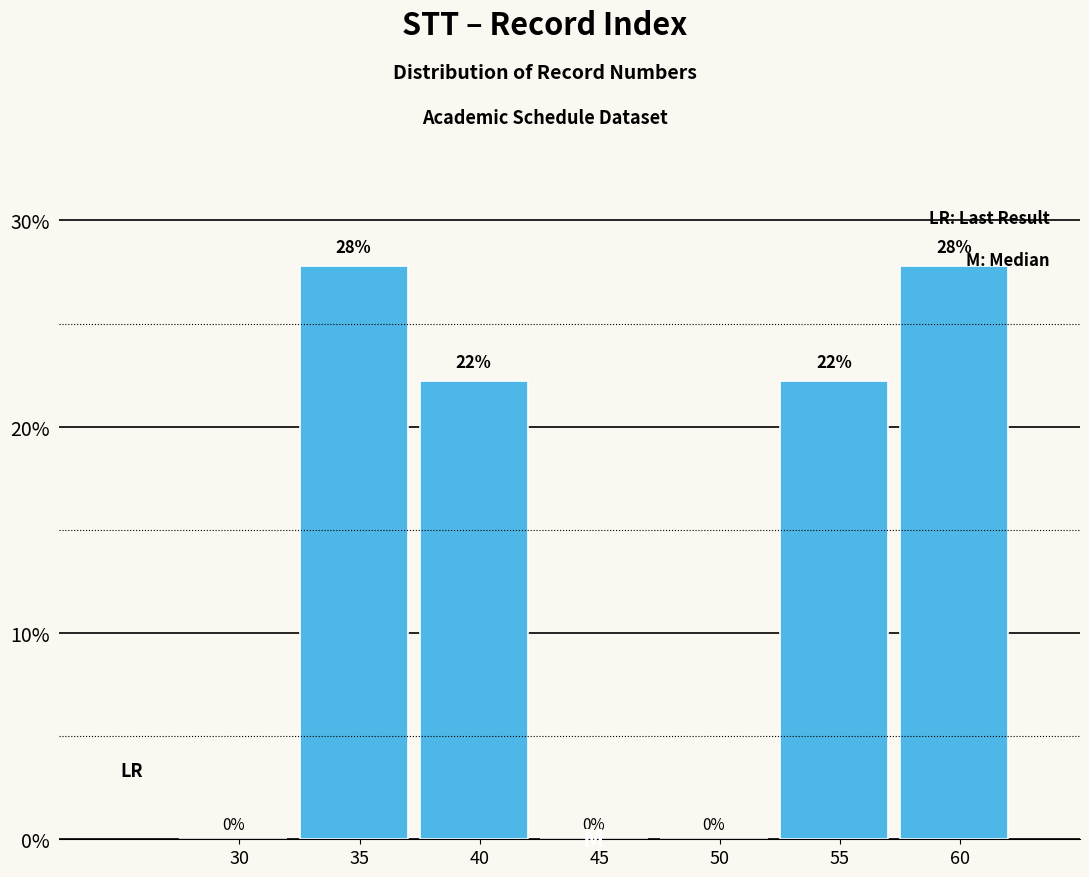

Are the bars horizontal?

No